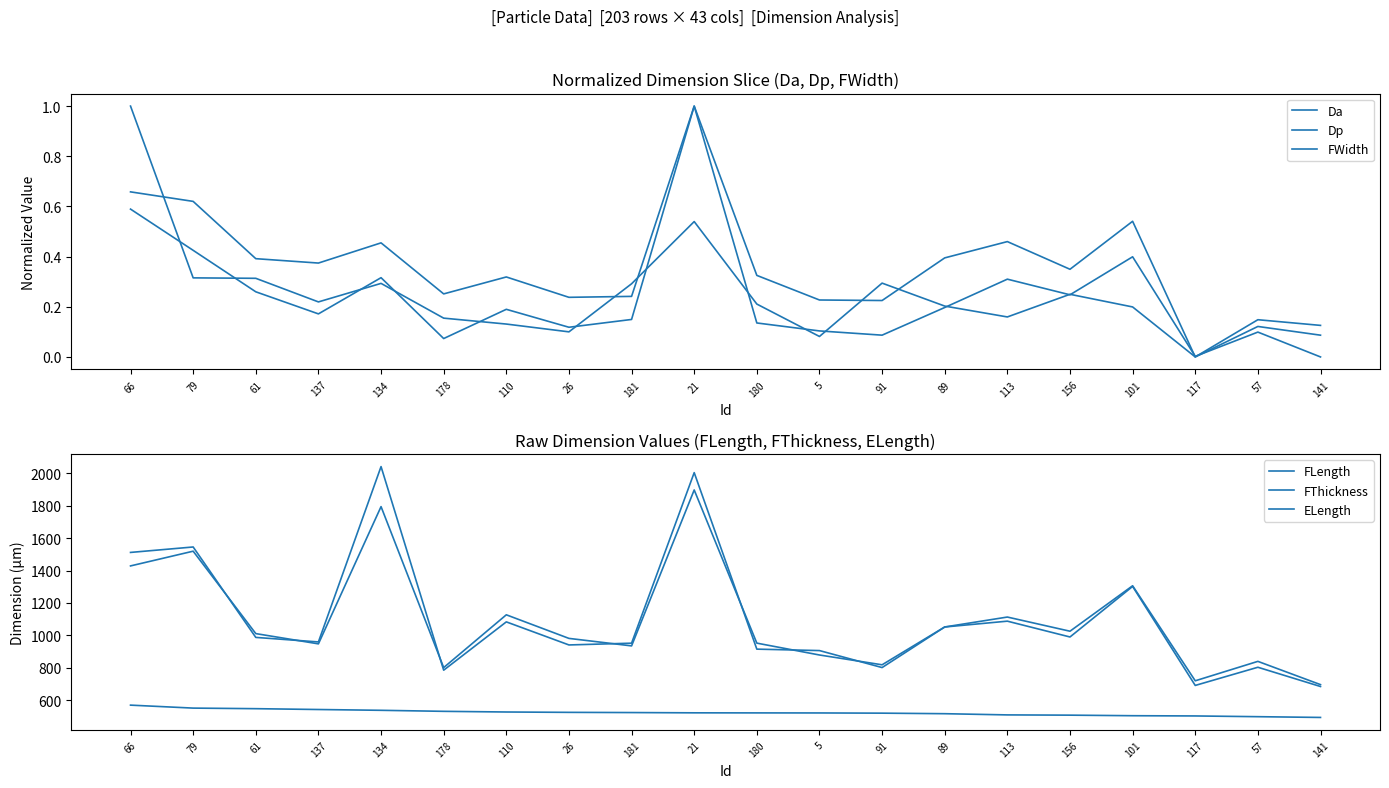

Does the chart have visible grid lines?

No